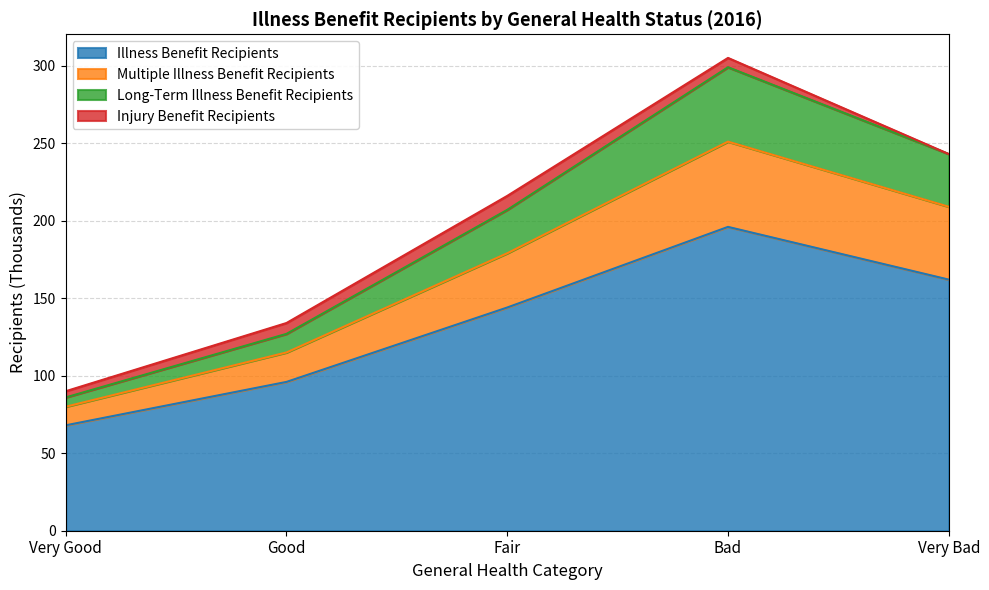

What are all the series names shown in the legend?

Illness Benefit Recipients, Multiple Illness Benefit Recipients, Long-Term Illness Benefit Recipients, Injury Benefit Recipients